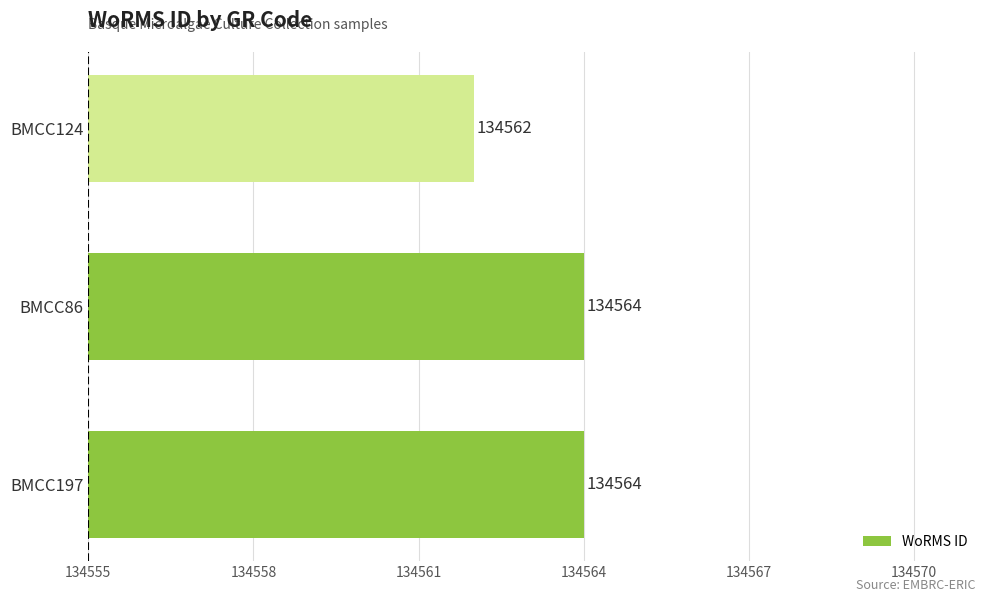

Which label corresponds to the smallest value in the chart?

BMCC124